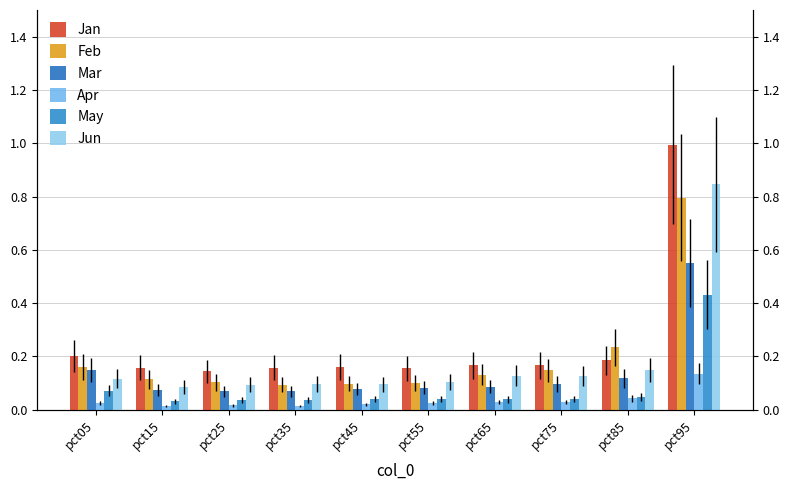

Where is Mar nearest to the value 0?

pct25